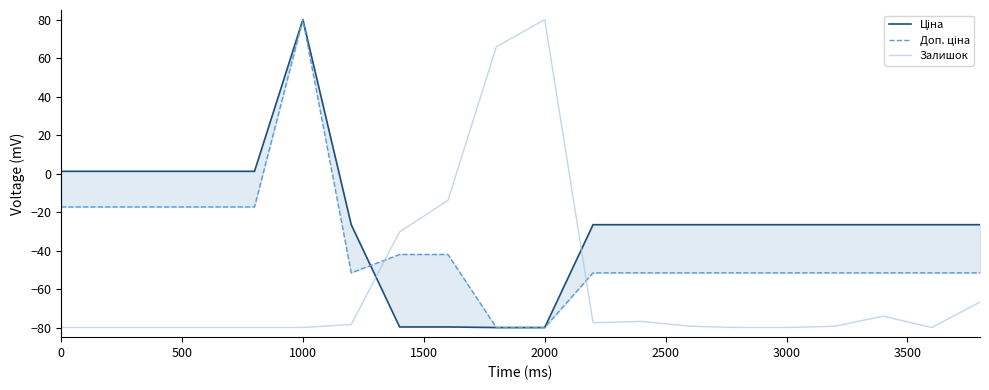

How many data points does each series have?

20